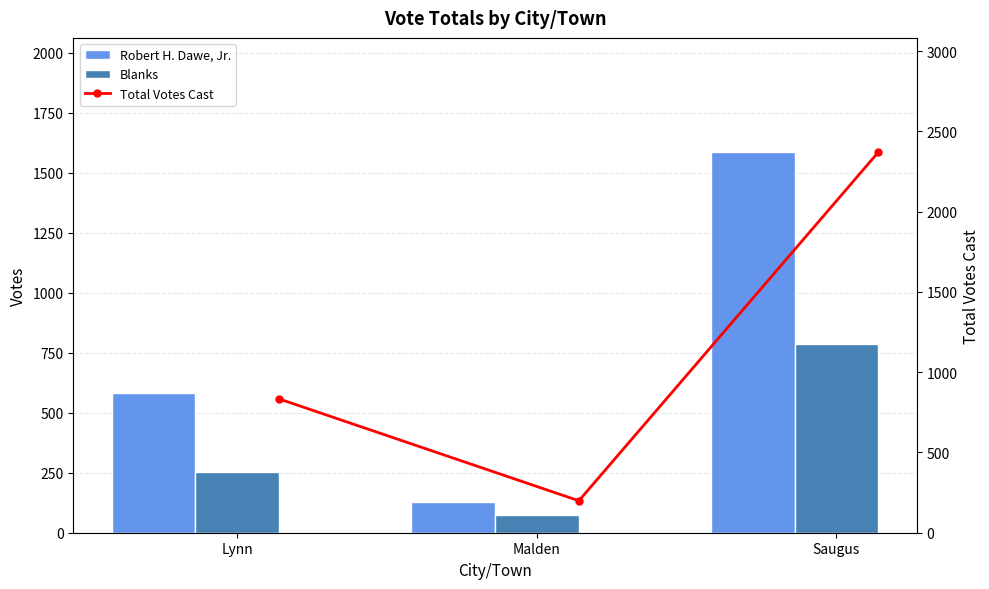

How many values in the Total Votes Cast series are below 833?

1